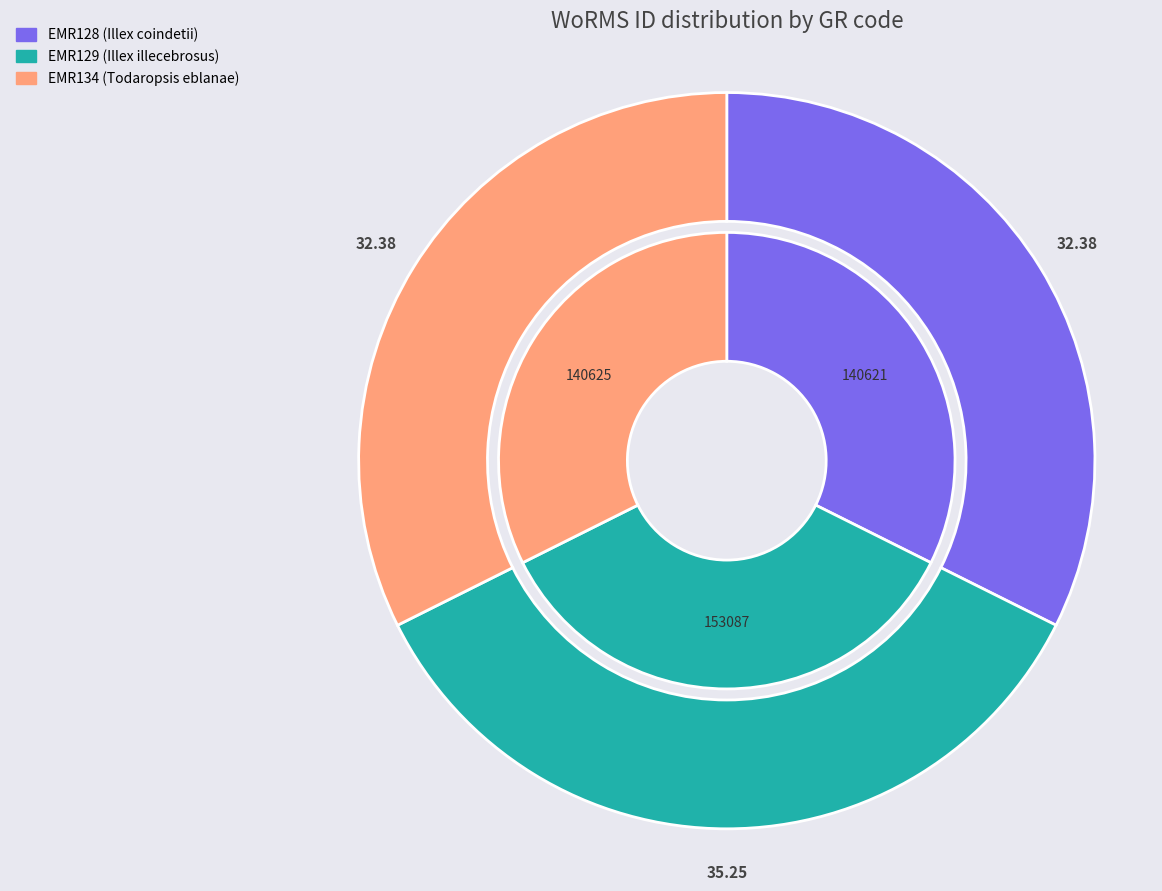

Count the number of slices in the pie.

3